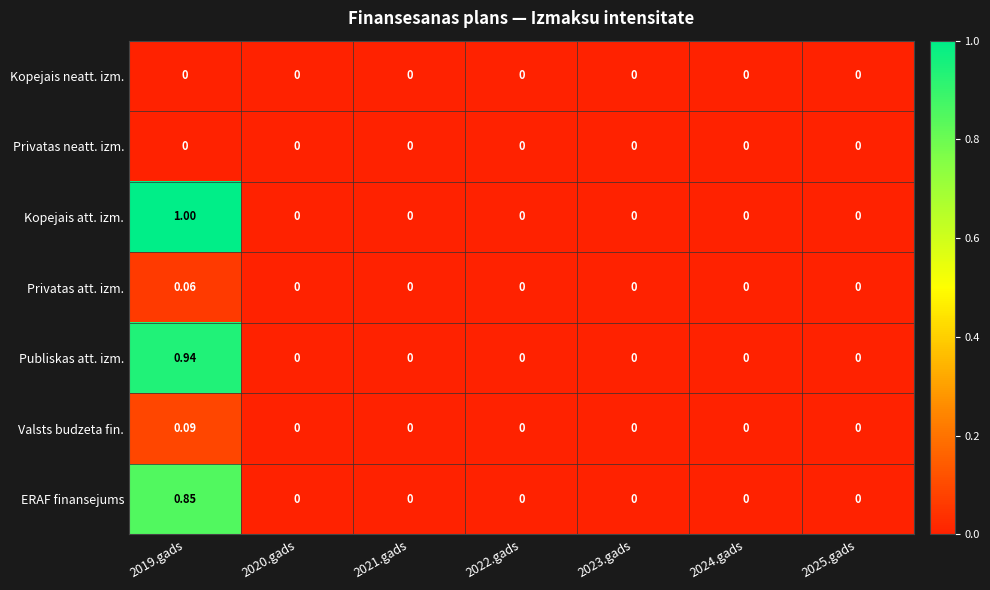

Which series has the largest range (max minus min)?

Kopejais att. izm.